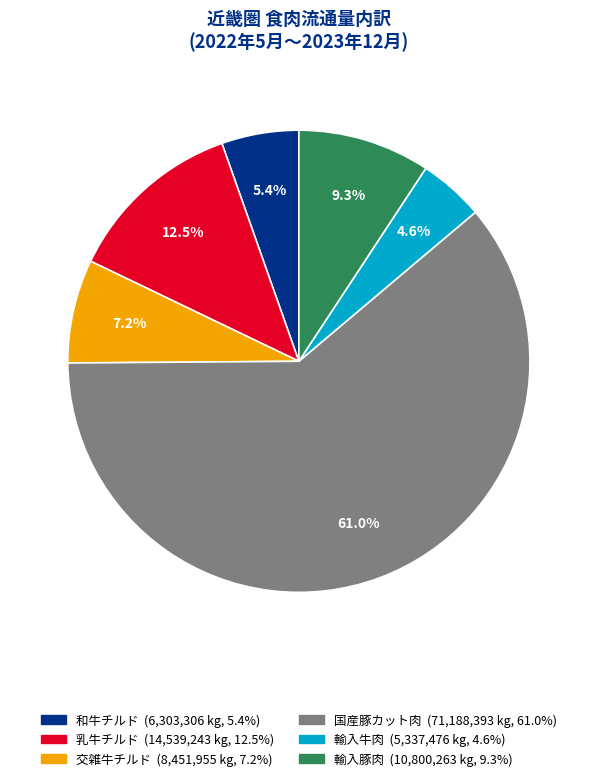

To the nearest percent, what is the difference between the largest and smallest slice percentages?

56%